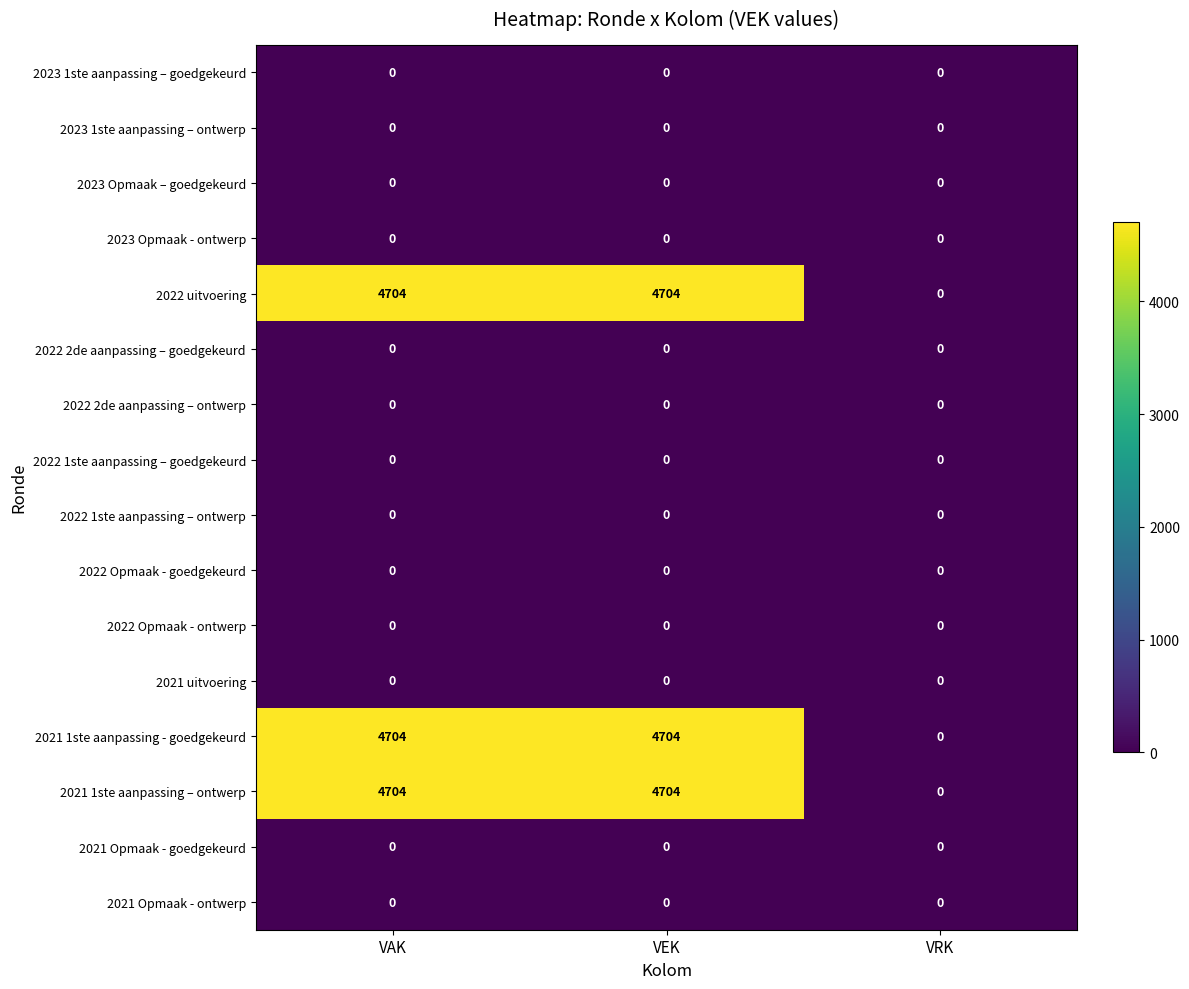

What is the total value across all series at VAK?

14112